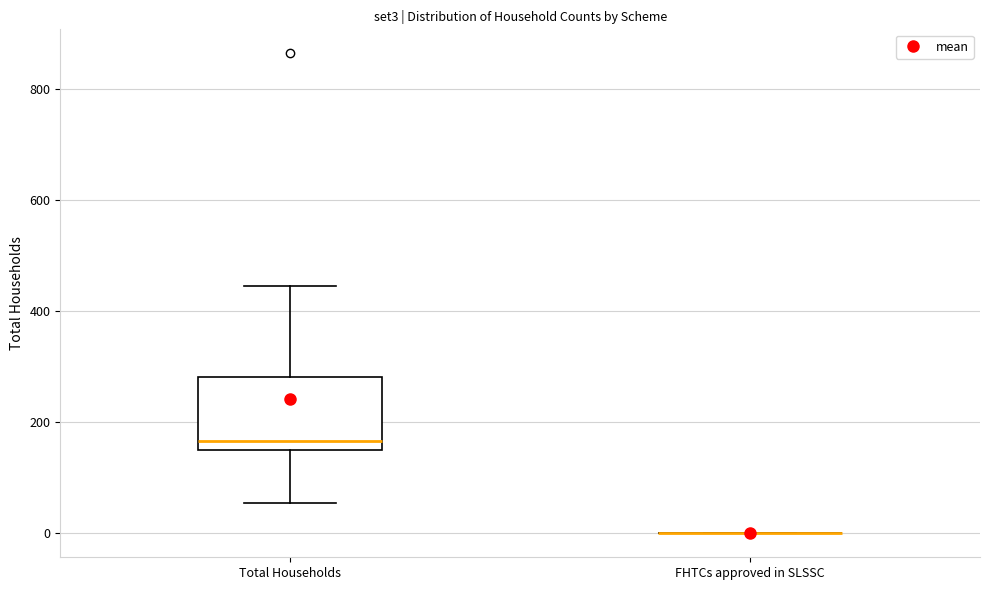

Reading left to right, read every box against the y-axis: the position of its median line, the range the box covers, and the ends of its whiskers. The values are not printed on the chart, so give them approximately, as read against the axis.

Total Households: median 160 (just above the box's lower edge), box 160 to 280, whiskers 60 to 440
FHTCs approved in SLSSC: box collapsed to a line at 0, whiskers 0 to 0